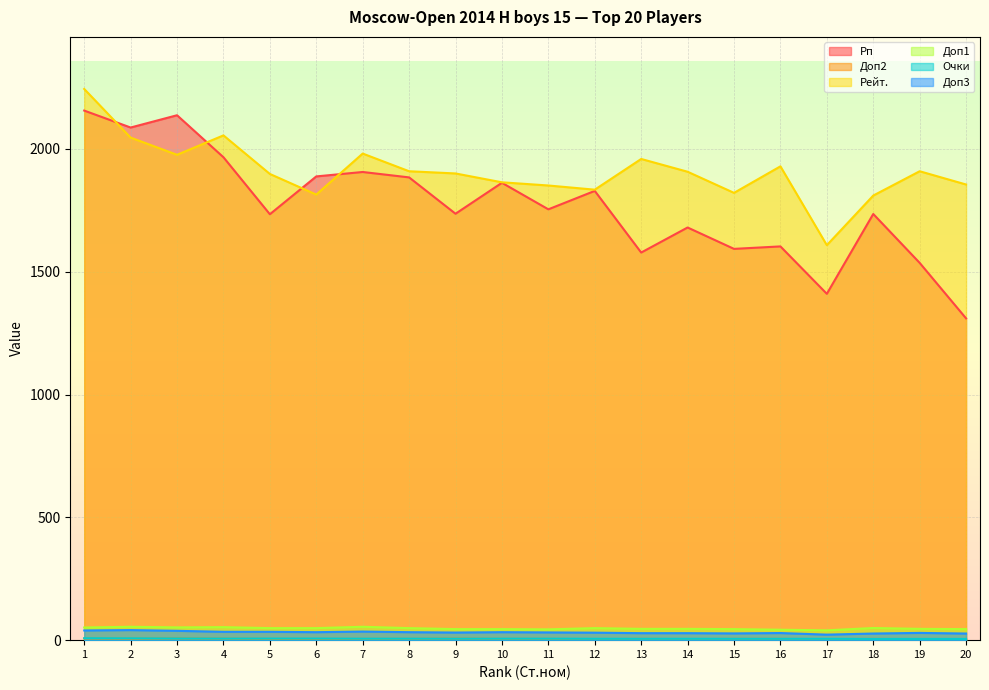

Reading left to right, what are all the values shown in this chart?

Рп: 1=2156.0	2=2087.0	3=2137.0	4=1966.0	5=1734.0	6=1888.0	7=1906.0	8=1884.0	9=1736.0	10=1862.0	11=1754.0	12=1829.0	13=1578.0	14=1680.0	15=1593.0	16=1603.0	17=1410.0	18=1735.0	19=1536.0	20=1310.0
Доп2: 1=7.0	2=6.0	3=7.0	4=6.0	5=5.0	6=5.0	7=5.0	8=5.0	9=6.0	10=5.0	11=5.0	12=4.0	13=5.0	14=4.0	15=5.0	16=5.0	17=4.0	18=5.0	19=4.0	20=4.0
Рейт.: 1=2244.0	2=2046.0	3=1976.0	4=2055.0	5=1898.0	6=1814.0	7=1981.0	8=1909.0	9=1900.0	10=1864.0	11=1851.0	12=1834.0	13=1959.0	14=1907.0	15=1821.0	16=1929.0	17=1608.0	18=1810.0	19=1909.0	20=1855.0
Доп1: 1=51.5	2=54.5	3=52.0	4=53.0	5=49.0	6=49.0	7=54.5	8=49.0	9=45.0	10=45.0	11=44.0	12=49.0	13=46.0	14=46.0	15=45.0	16=42.5	17=40.0	18=49.5	19=46.0	20=45.0
Очки: 1=8.0	2=7.5	3=7.0	4=6.5	5=6.5	6=6.5	7=6.0	8=6.0	9=6.0	10=6.0	11=6.0	12=5.5	13=5.5	14=5.5	15=5.5	16=5.5	17=5.5	18=5.0	19=5.0	20=5.0
Доп3: 1=39.5	2=41.0	3=38.0	4=34.0	5=34.0	6=32.5	7=35.0	8=32.5	9=31.0	10=32.5	11=31.5	12=30.5	13=28.5	14=28.5	15=27.5	16=29.0	17=22.5	18=27.0	19=29.5	20=27.0